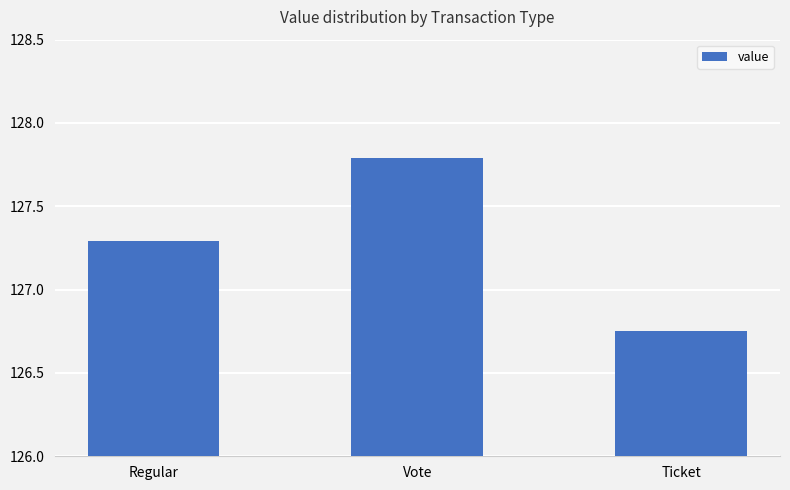

The value at Vote is 76.3. True or false?

False